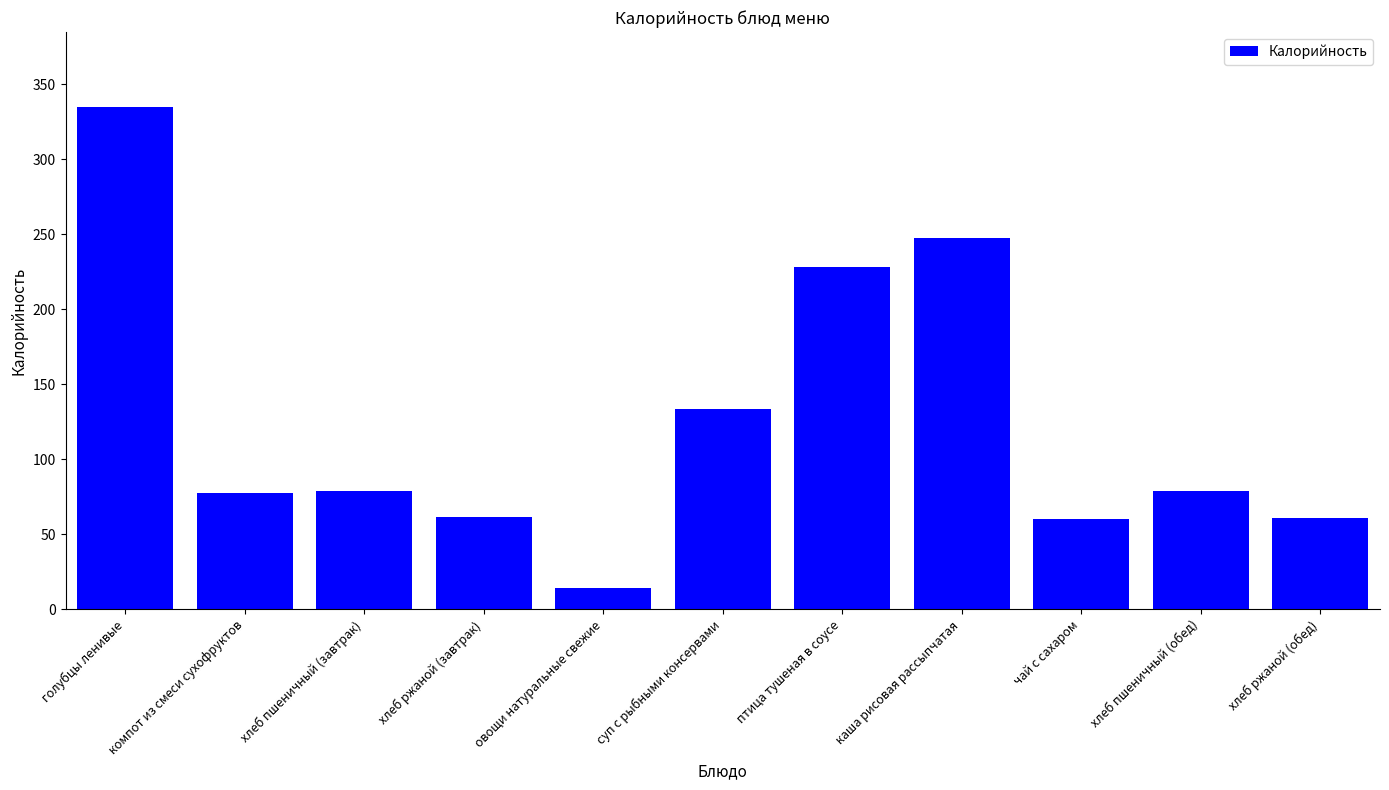

True or false: the data shows 14.0 at овощи натуральные свежие.

True